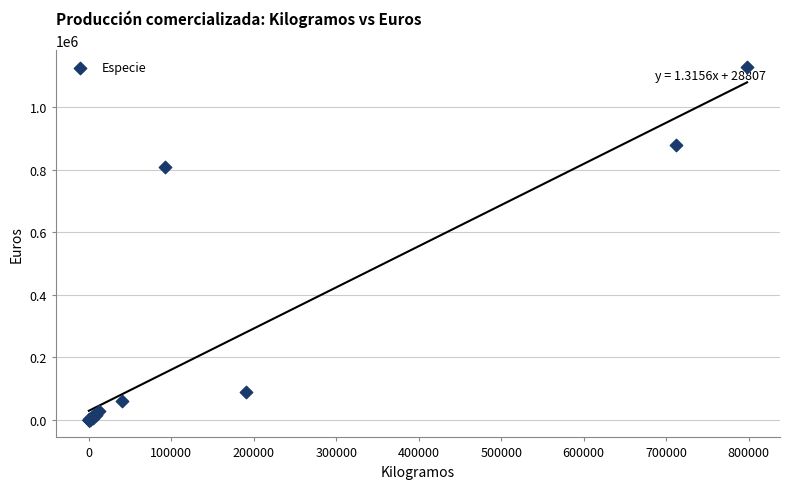

What Y value in the scatter plot is closest to 563286?

807813.0